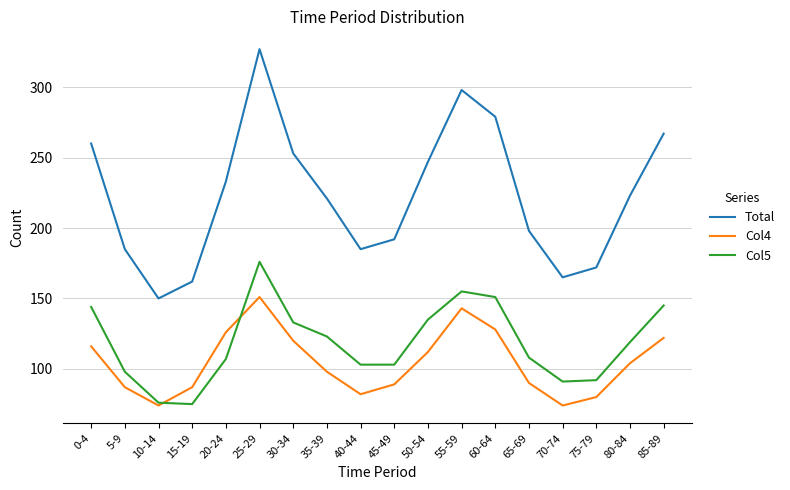

True or false: Col5 and Total intersect in this chart.

False